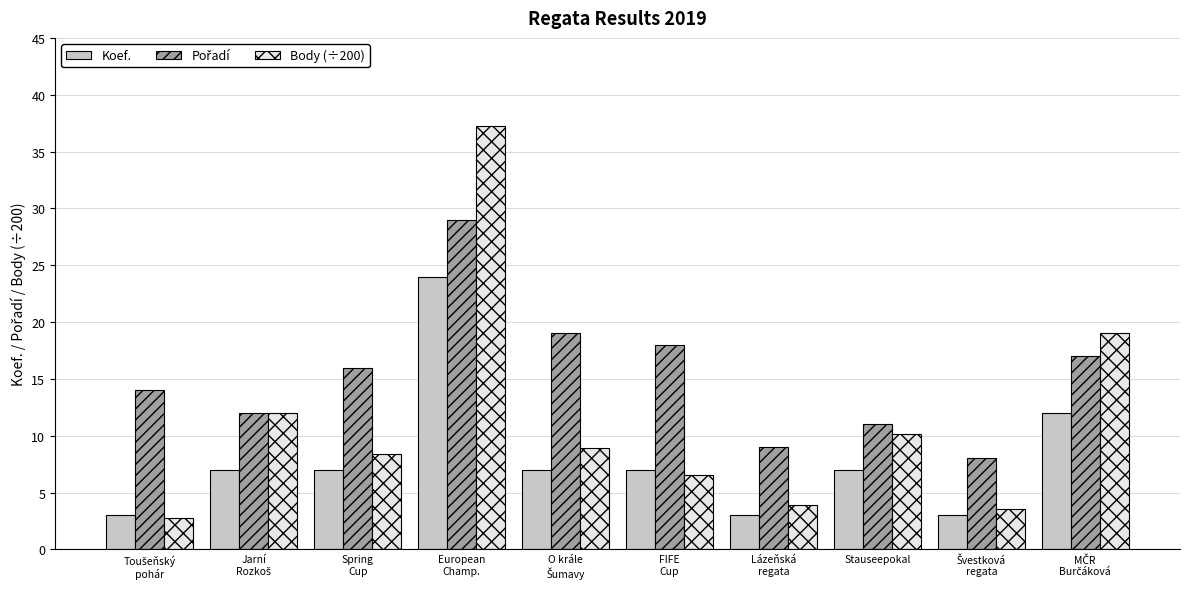

What is the highest value of the Body (÷200) series?

37.3